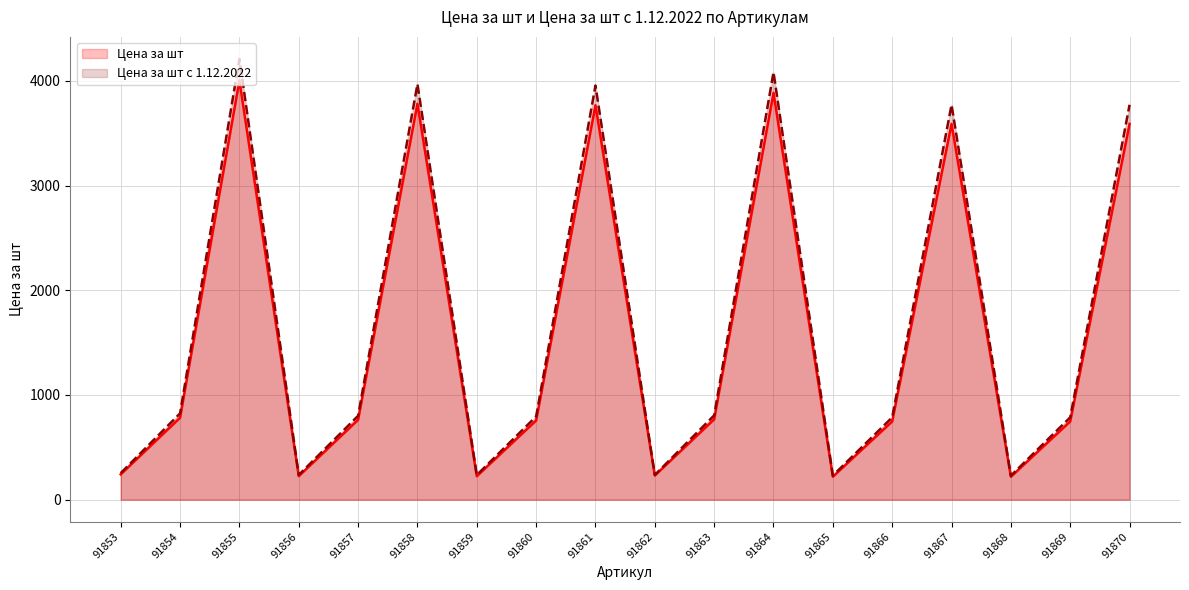

In Цена за шт, how many points are higher than both neighbors (excluding endpoints)?

5